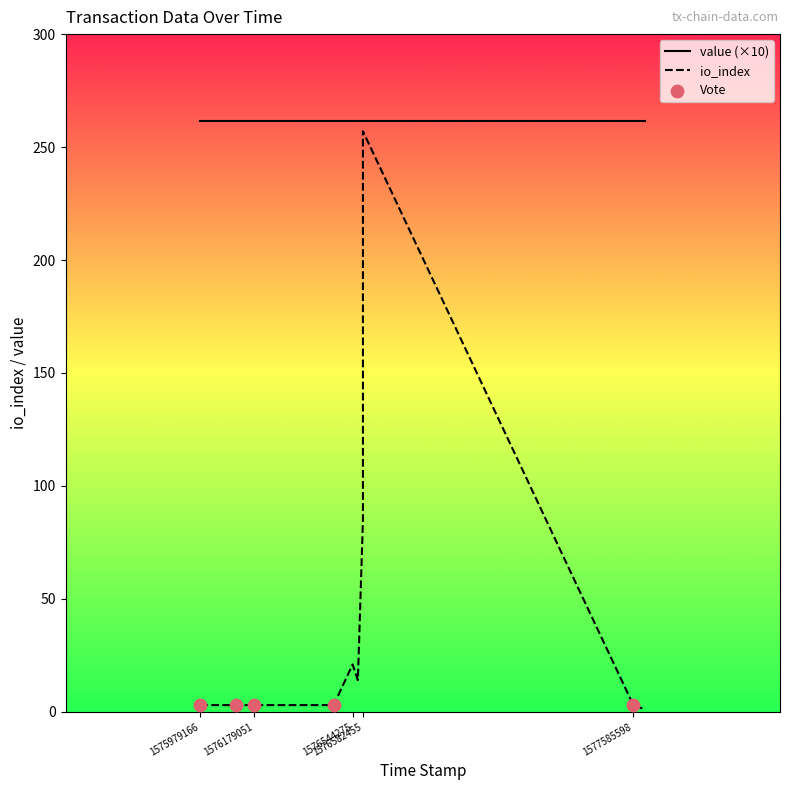

Which series reaches the maximum Y coordinate?

value (×10)